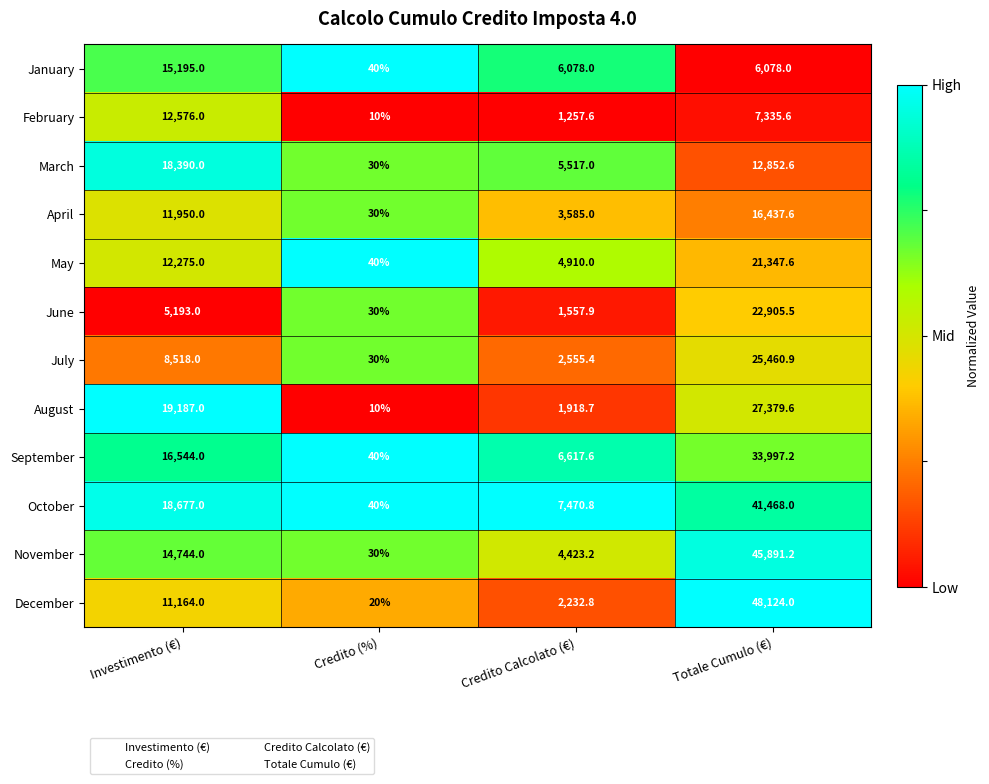

What is the greatest value displayed?

48124.0